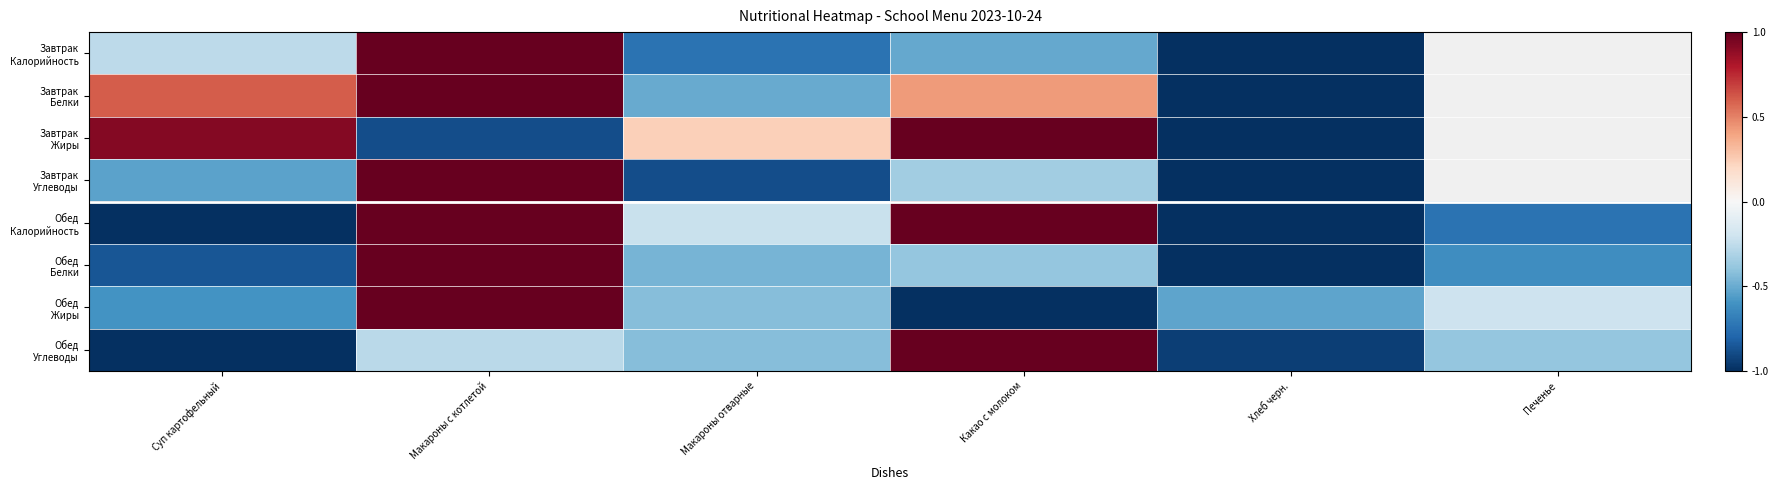

At how many categories does at least one series exceed 0?

4